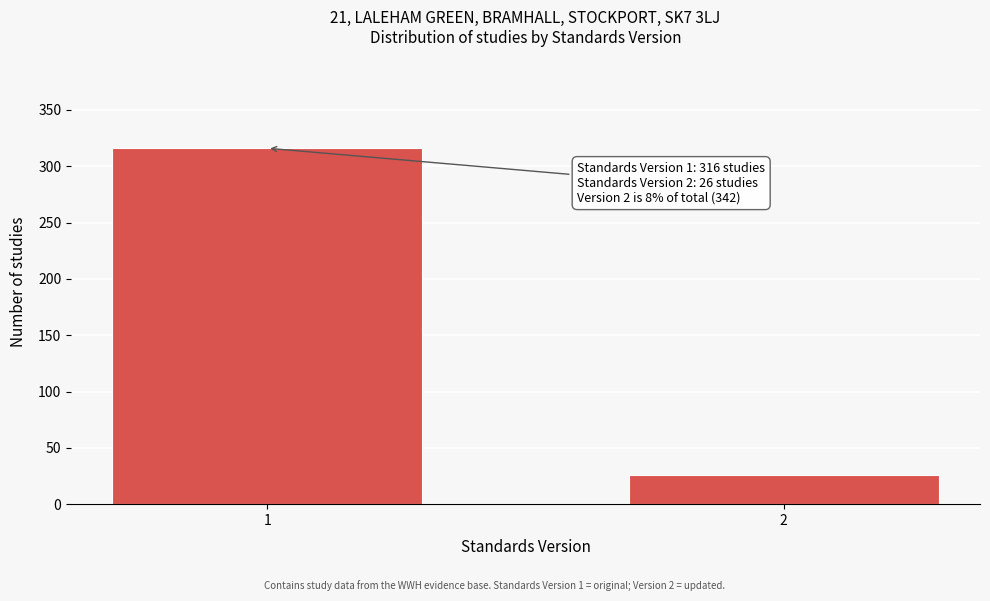

Reading right to left, transcribe all the data shown in this chart.

2=26	1=316